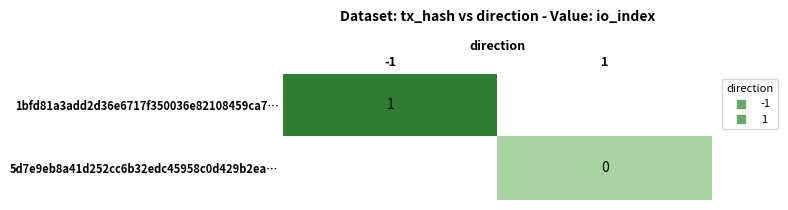

List the labels in order of 5d7e9eb8a41d252cc6b32edc45958c0d429b2ea… value, largest first.

-1, 1